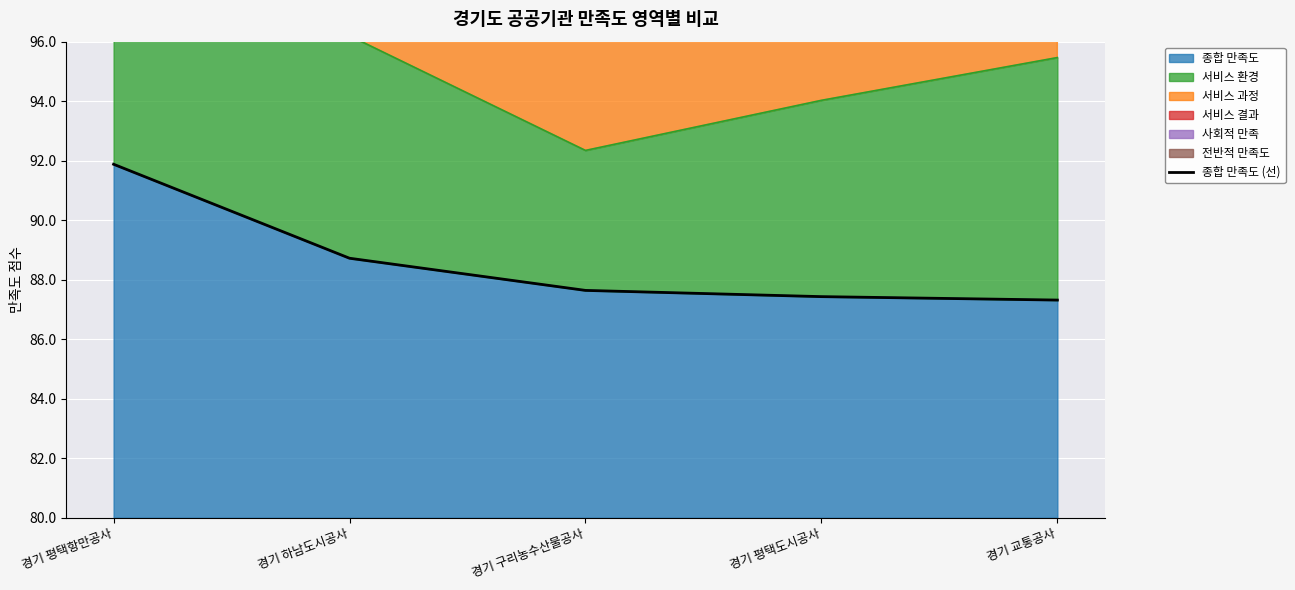

What position from the right is 경기 교통공사?

1